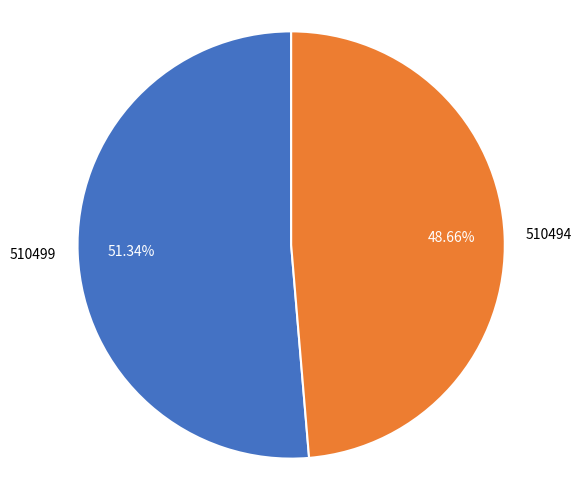

Rank the categories by value from highest to lowest.

510499, 510494